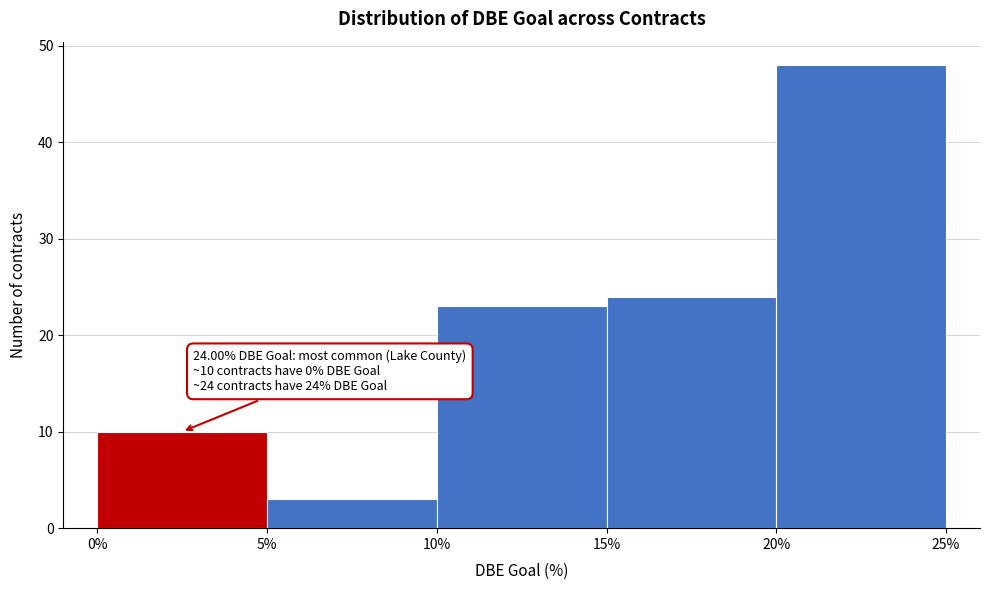

Over which range of the x-axis is the bar tallest?

20% to 25%